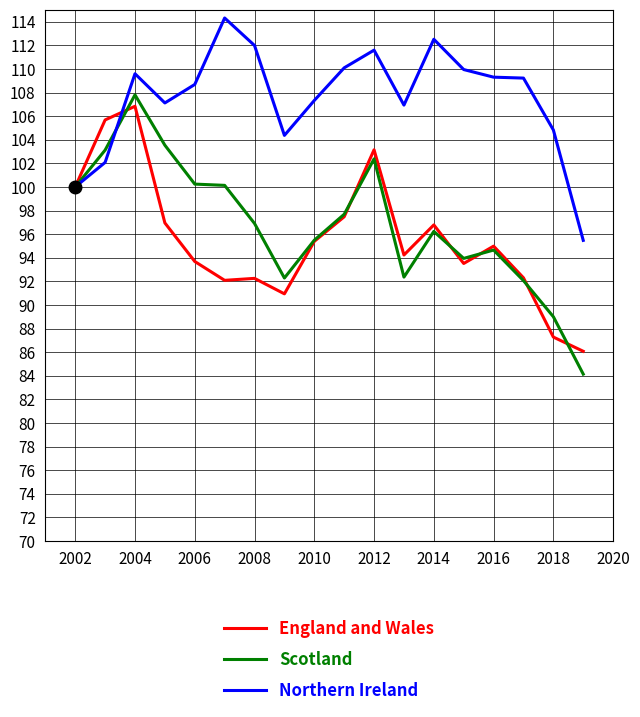

Which series has the largest total across all categories?

Northern Ireland